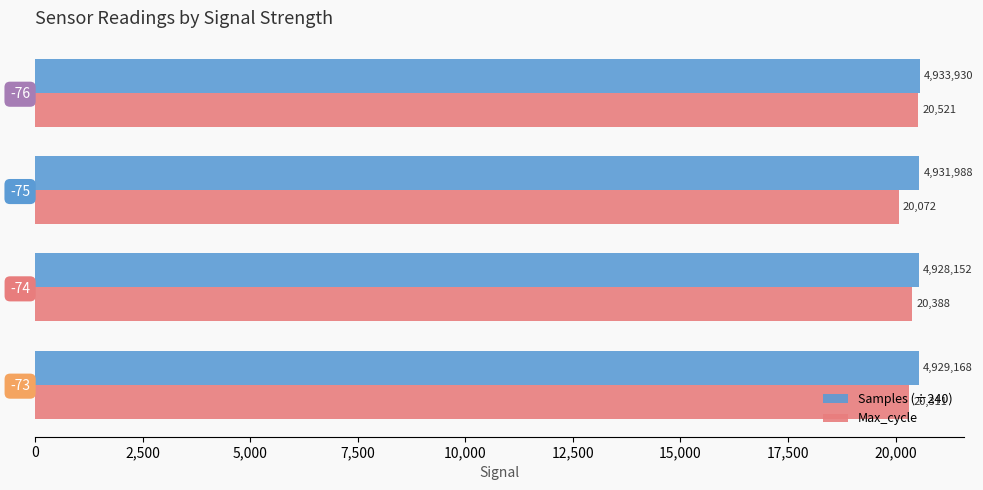

List the series in order of their peak value, lowest first.

Max_cycle, Samples (÷240)